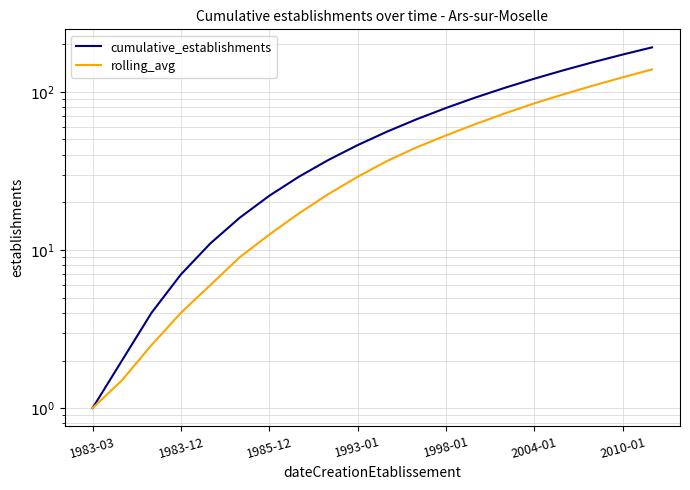

How many series are shown in this chart?

2